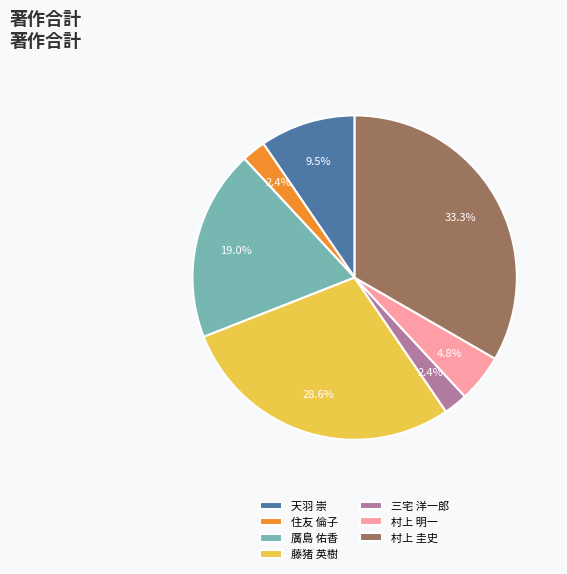

Which has a higher value, 住友 倫子 or 村上 明一?

村上 明一